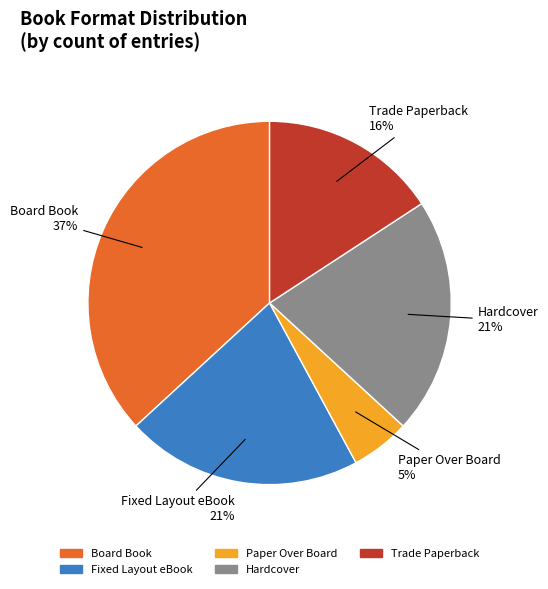

How many slices are in this pie chart?

5